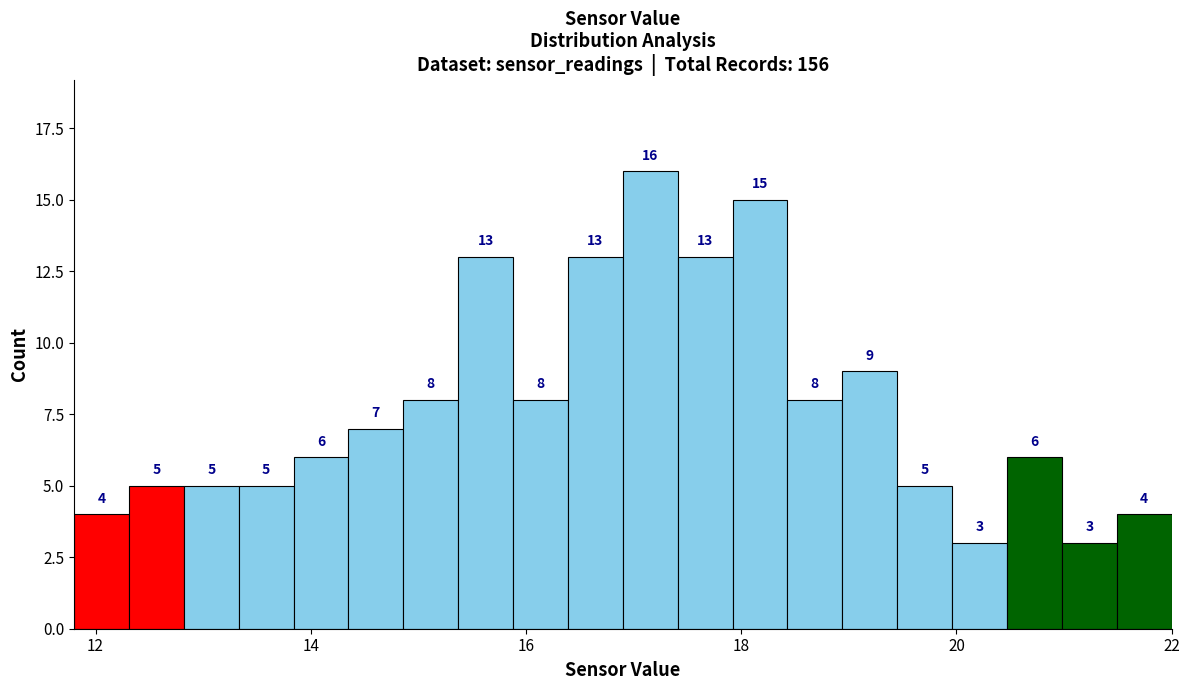

Read against the x-axis, roughly where is the centre of the tallest bar?

17.2